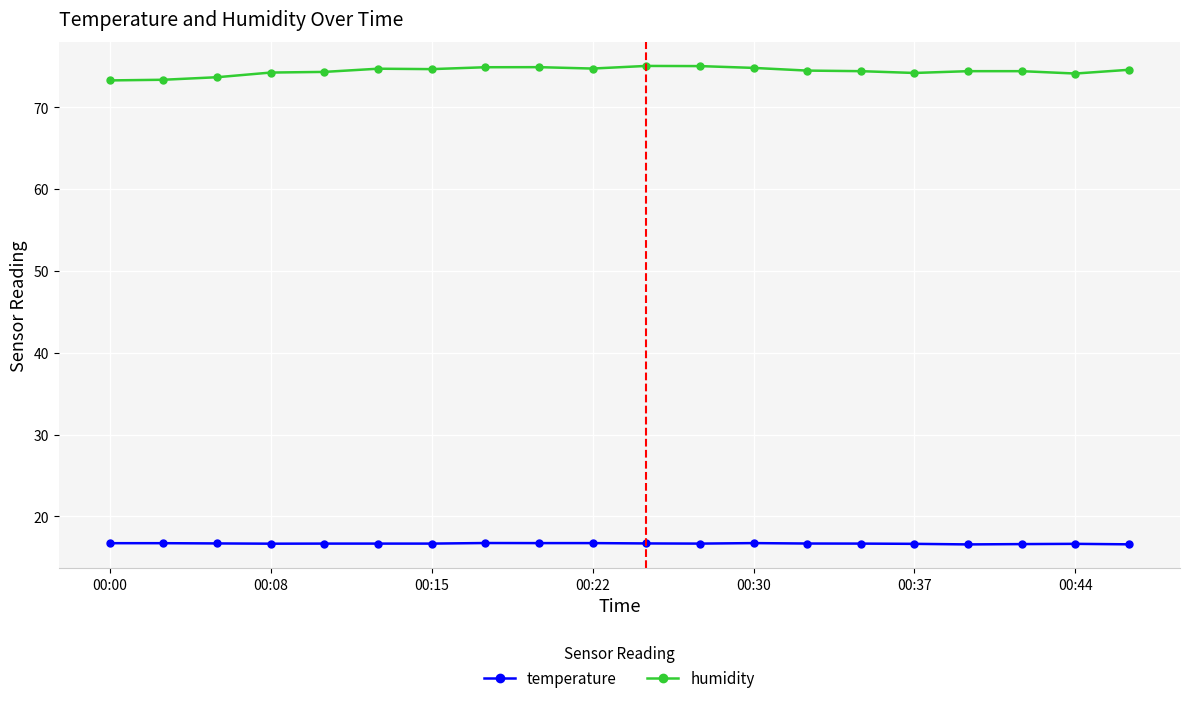

True or false: humidity and temperature cross at least once.

False